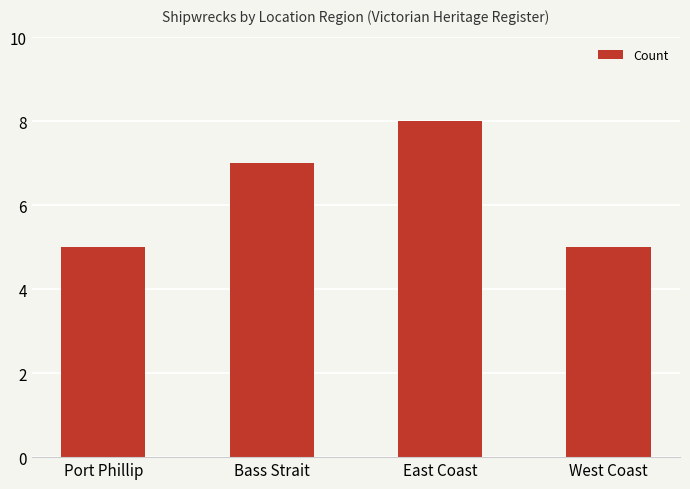

How many bars are there in total?

4